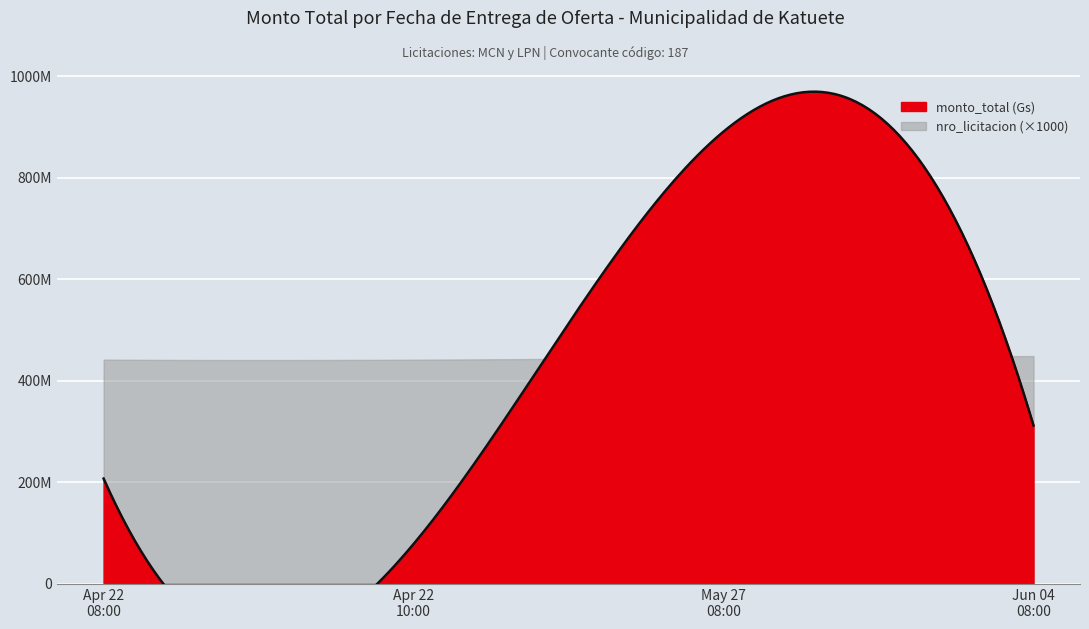

List the series in order of their overall mean, lowest first.

nro_licitacion, monto_total